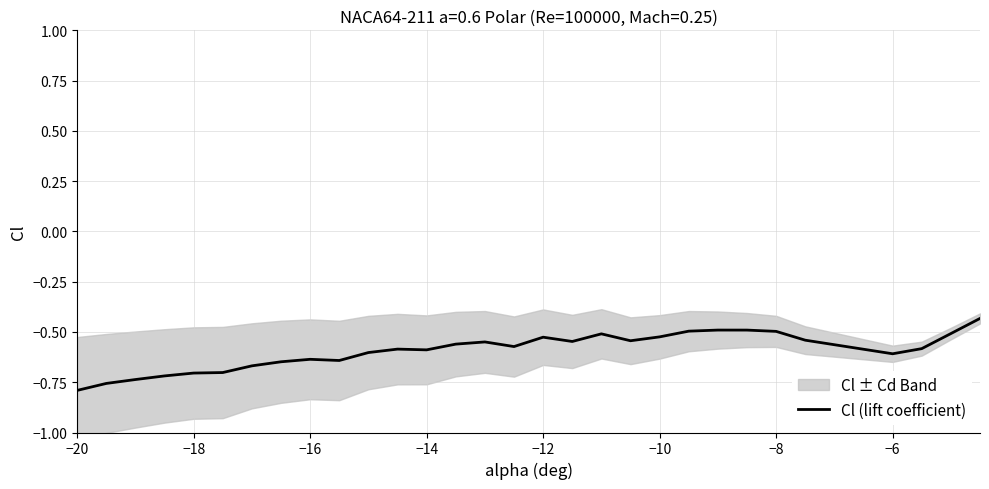

Reading right to left, transcribe all the data shown in this chart.

-0.4	-0.5	-0.6	-0.6	-0.5	-0.5	-0.5	-0.5	-0.5	-0.5	-0.5	-0.5	-0.5	-0.5	-0.6	-0.5	-0.6	-0.6	-0.6	-0.6	-0.6	-0.6	-0.6	-0.7	-0.7	-0.7	-0.7	-0.7	-0.8	-0.8